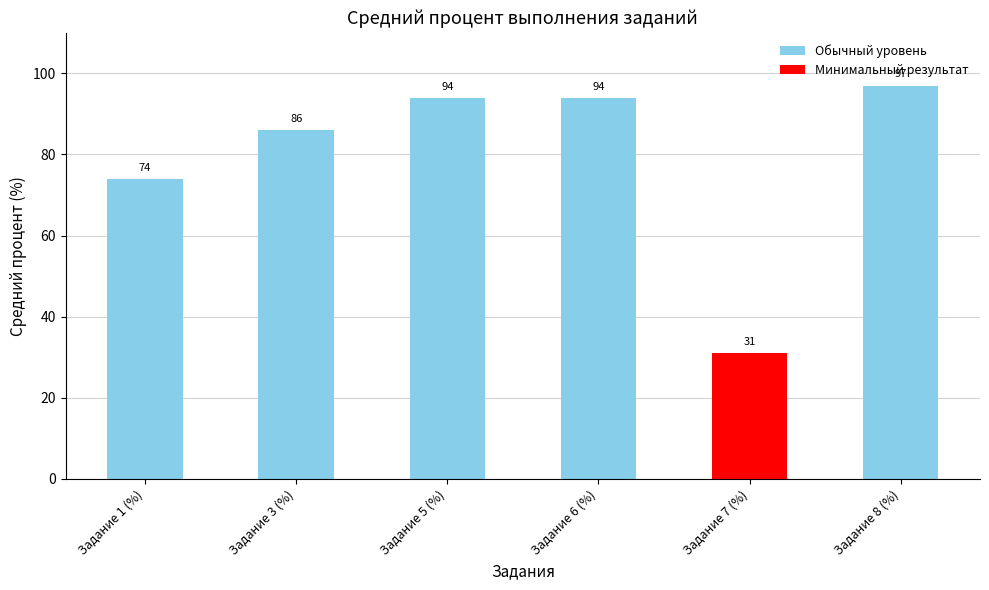

How many distinct data groups are displayed?

1